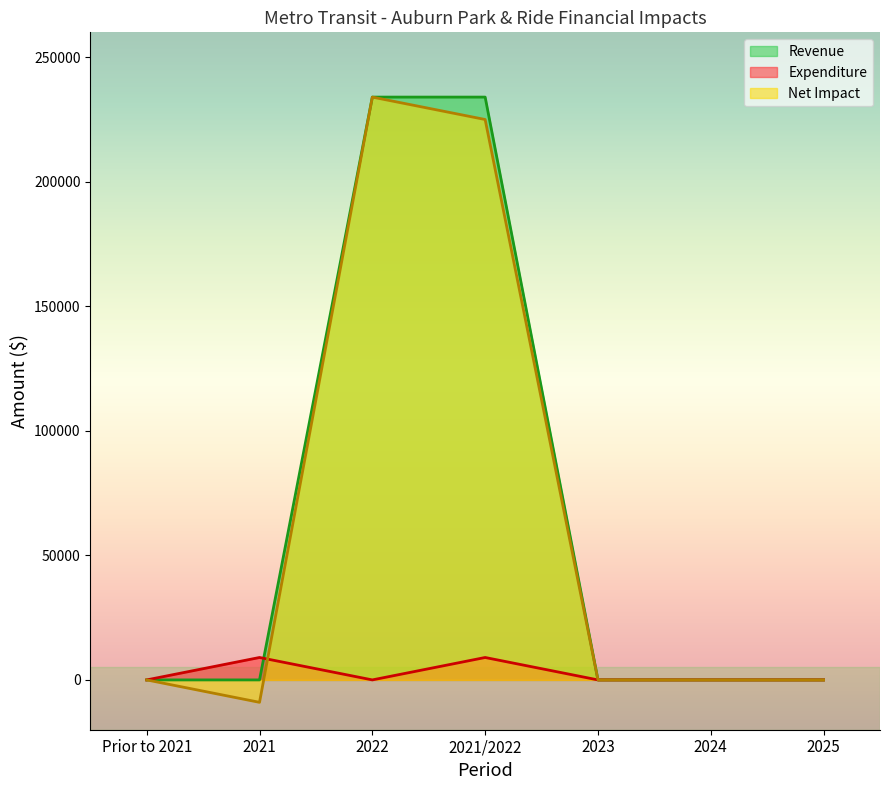

What is the difference between the maximum and second lowest values in the Expenditure series?

9000